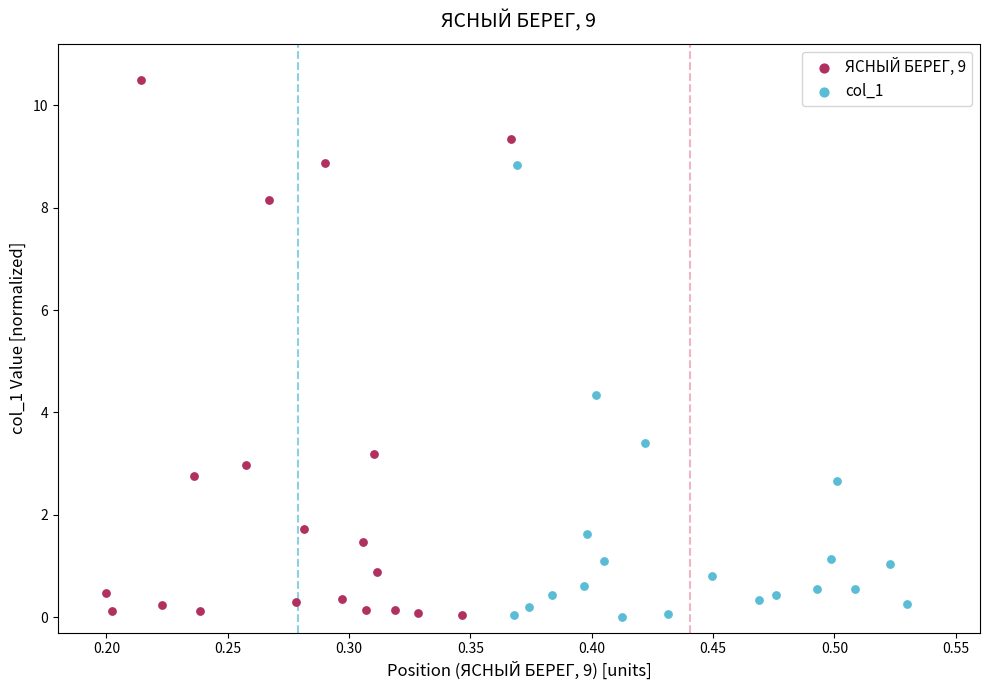

Which series has the widest spread of Y values?

ЯСНЫЙ БЕРЕГ, 9